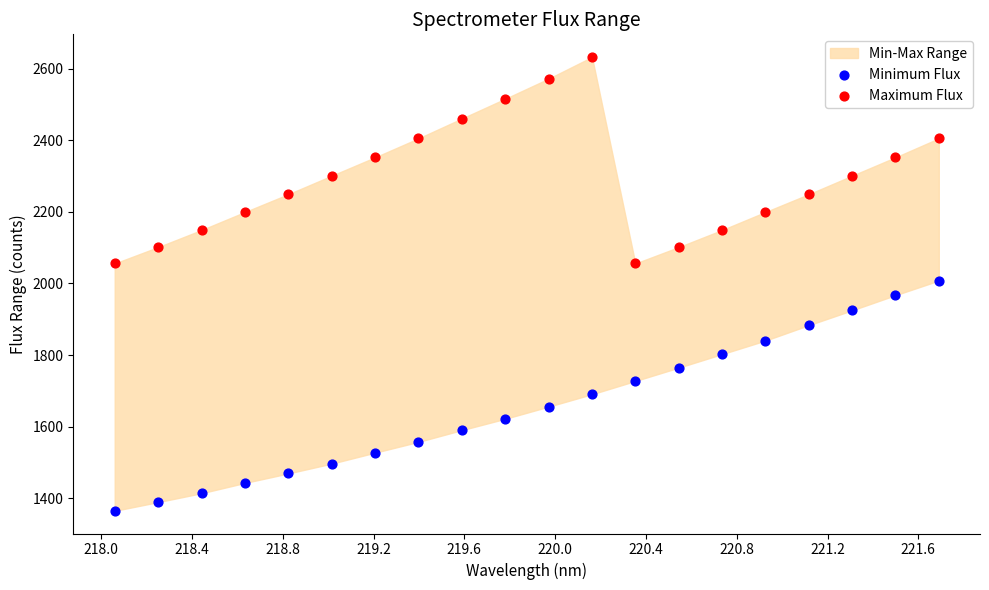

Which series has the largest Y range (max minus min)?

Minimum Flux